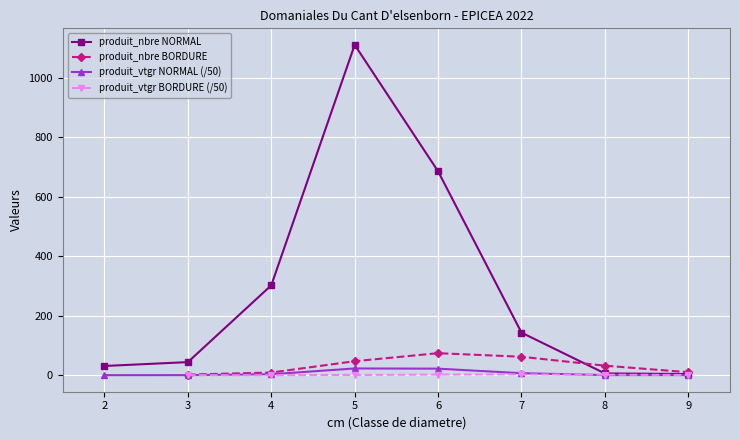

How many data points in produit_nbre are less than 44?

7